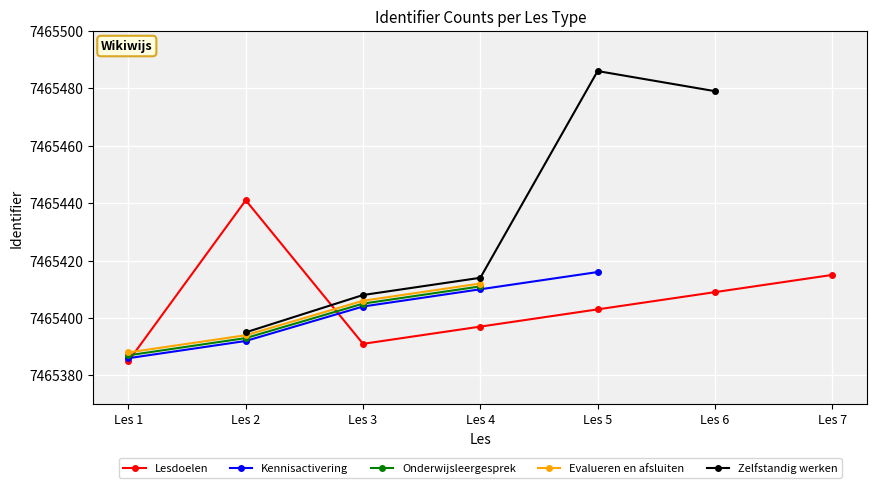

How many distinct data groups are displayed?

5